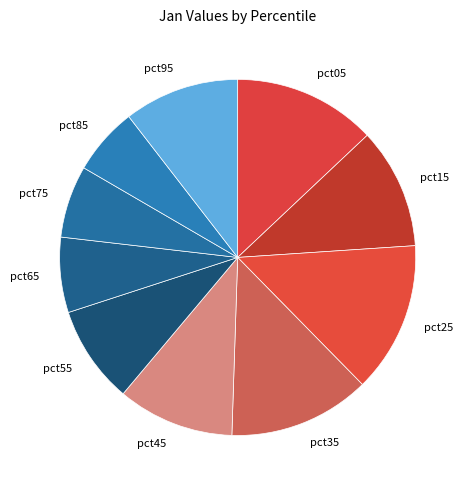

Between pct35 and pct55, which is larger?

pct35